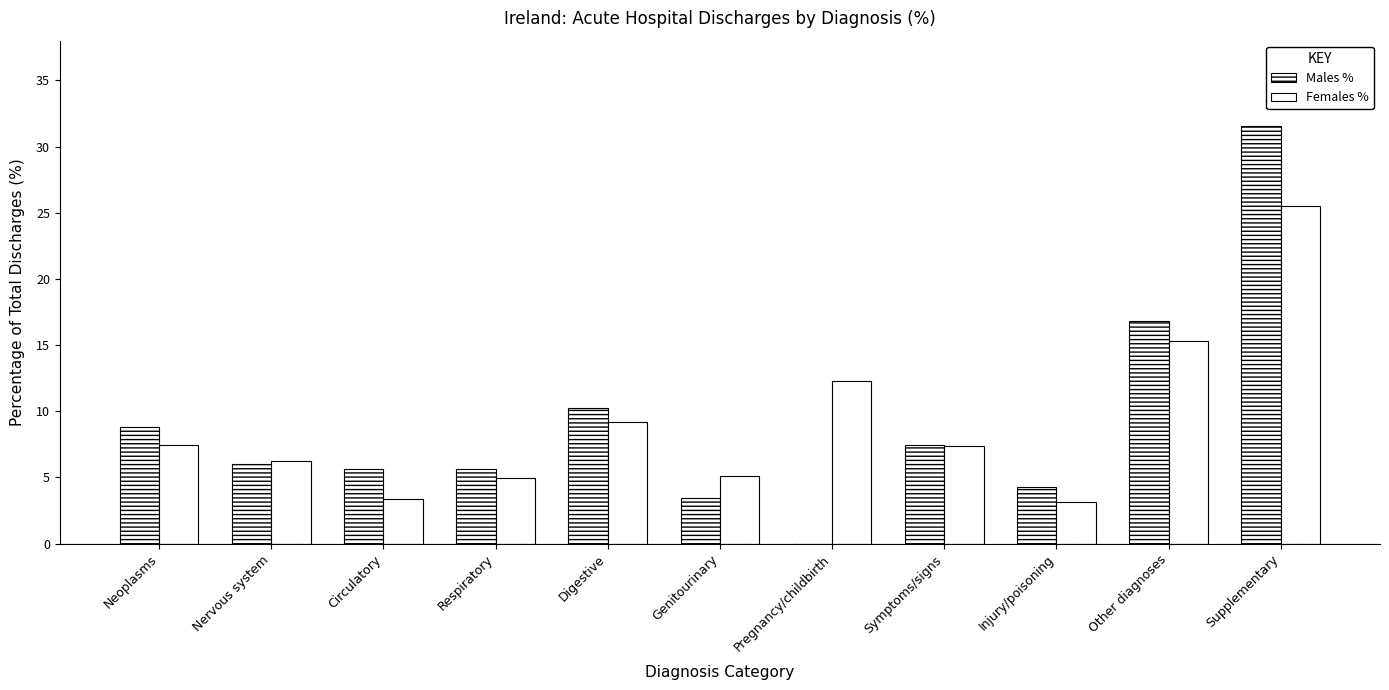

Reading right to left, transcribe all the data shown in this chart.

Males %: Supplementary=31.5	Other diagnoses=16.8	Injury/poisoning=4.3	Symptoms/signs=7.5	Pregnancy/childbirth=0.0	Genitourinary=3.4	Digestive=10.3	Respiratory=5.6	Circulatory=5.6	Nervous system=6.0	Neoplasms=8.8
Females %: Supplementary=25.5	Other diagnoses=15.3	Injury/poisoning=3.2	Symptoms/signs=7.4	Pregnancy/childbirth=12.3	Genitourinary=5.1	Digestive=9.2	Respiratory=5.0	Circulatory=3.4	Nervous system=6.3	Neoplasms=7.5